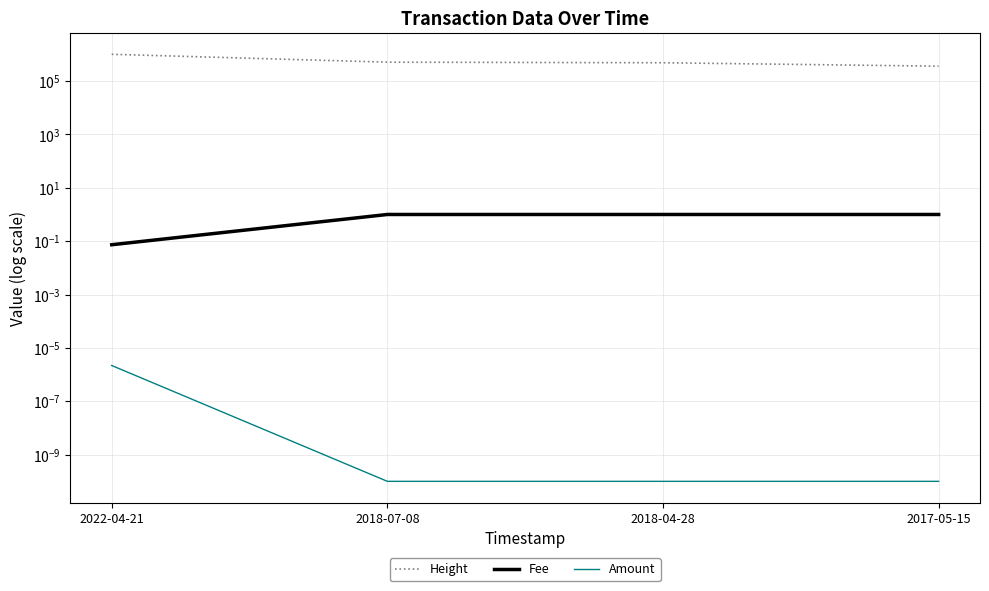

Rank the series by their maximum value, from highest to lowest.

Height, Fee, Amount